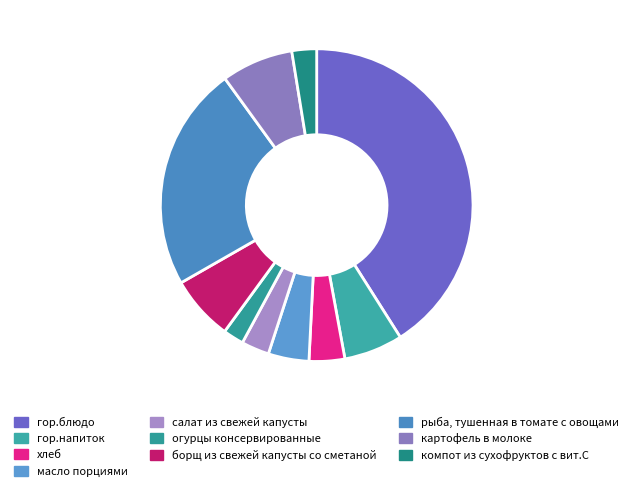

To the nearest percent, what is the difference between the борщ из свежей капусты со сметаной and салат из свежей капусты slice percentages?

4%